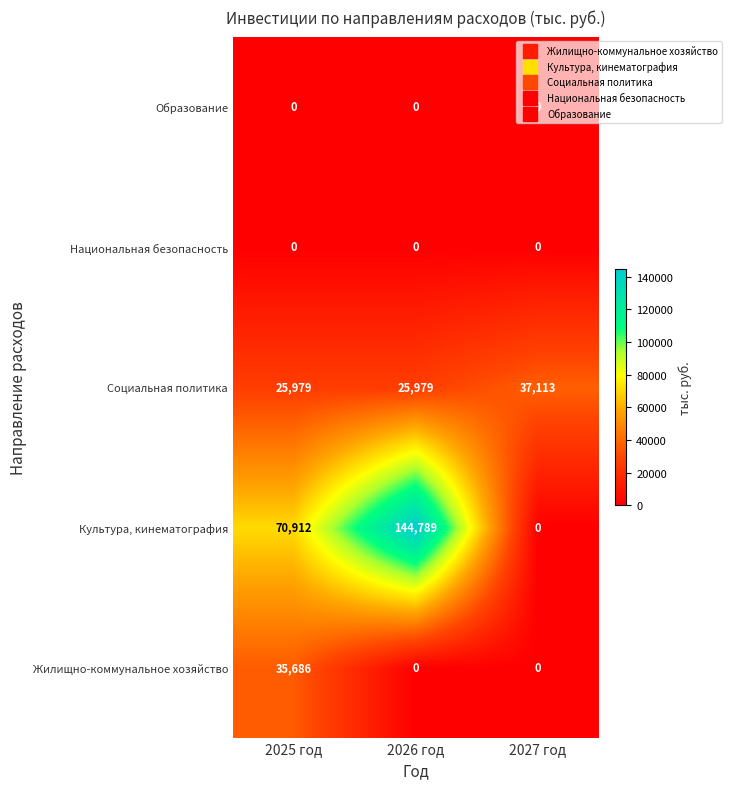

Which category has the lowest value in the Культура, кинематография series?

2027 год